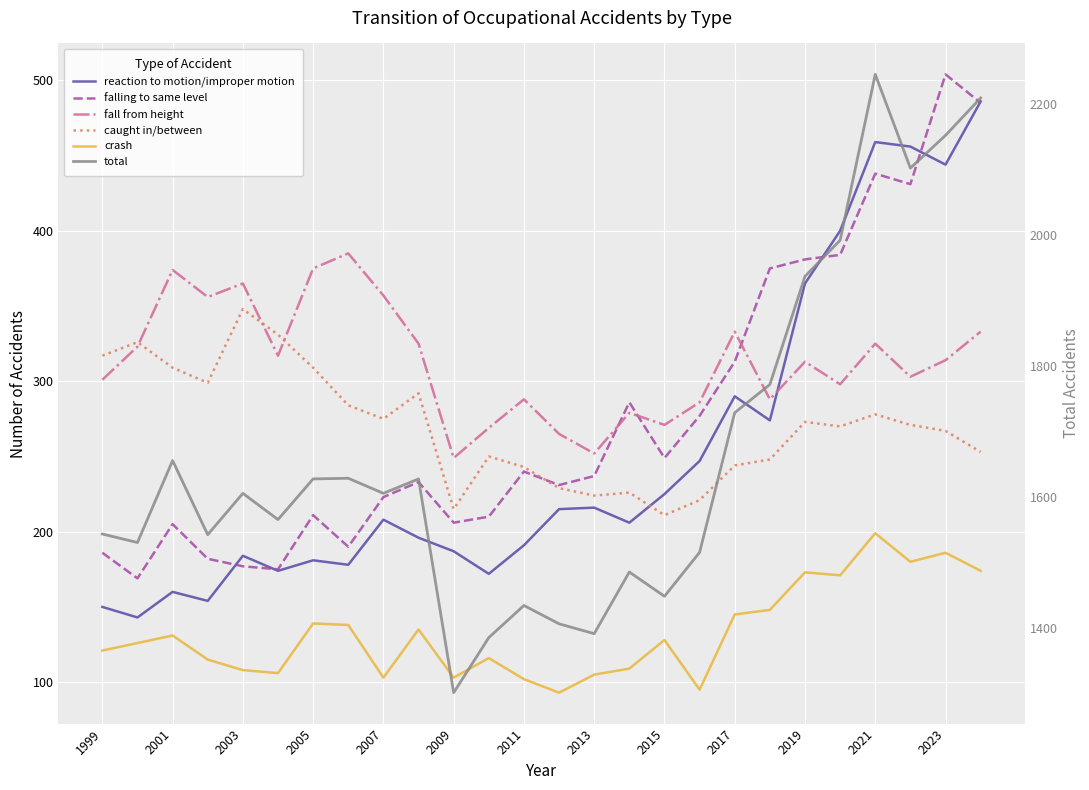

The fall from height series shows 212 at 2007. True or false?

False